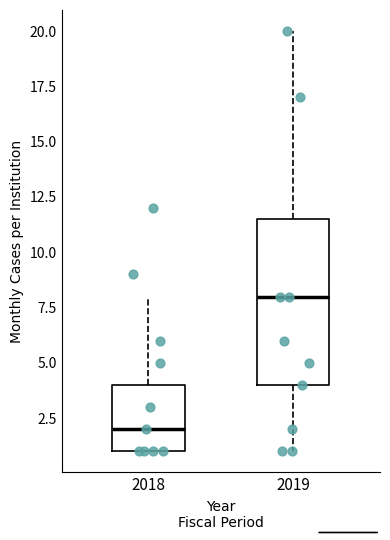

Reading left to right, transcribe this box plot: for each box, give where its median line is, the range the box spans, and where its two whiskers end, as read against the y-axis. The values are not printed on the chart, so give them approximately, as read against the axis.

2018: median 2.0, box 1.0 to 4.0, whiskers 1.0 to 8.0
2019: median 8.0, box 4.0 to 11.5, whiskers 1.0 to 20.0